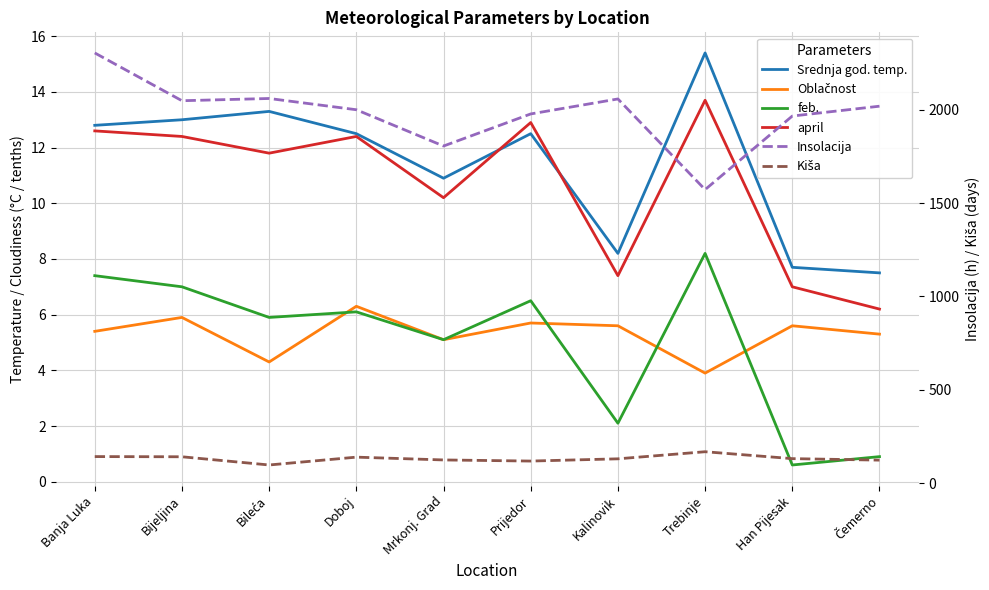

At which label does april reach its peak?

Trebinje